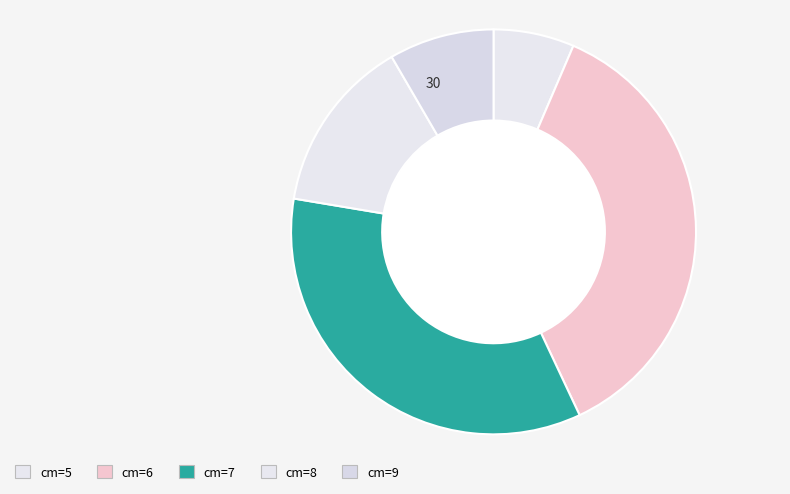

To the nearest percent, what is the average slice percentage?

20%